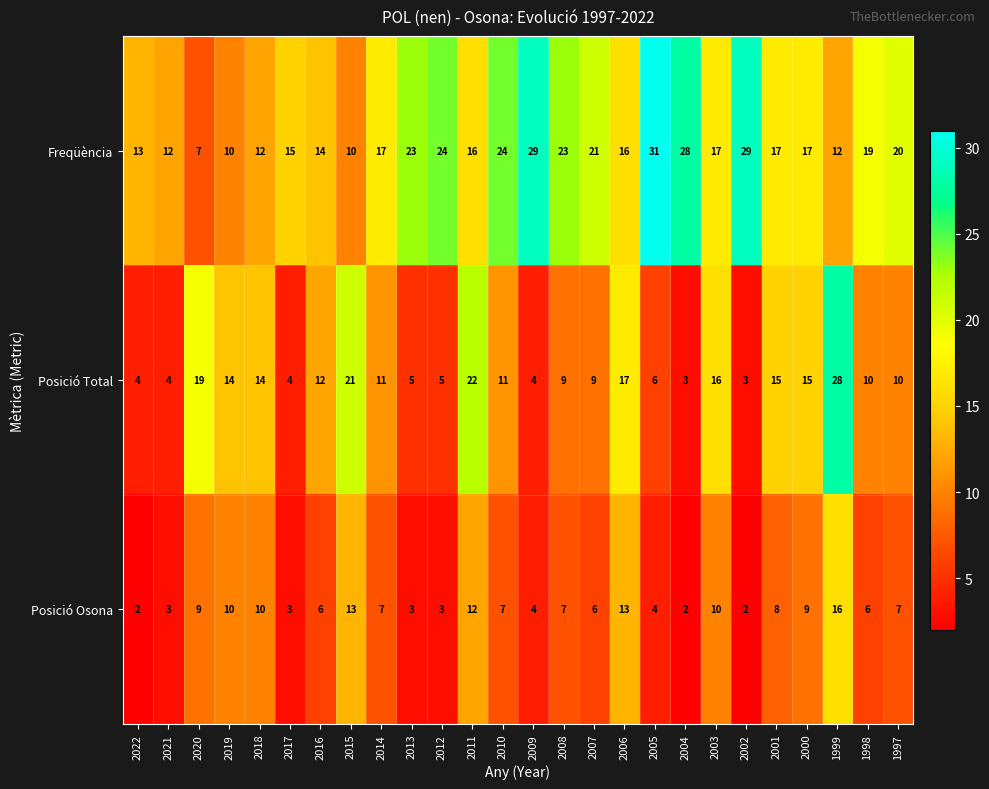

At 2016, list the series in order from smallest to largest.

Posició Osona, Posició Total, Freqüència